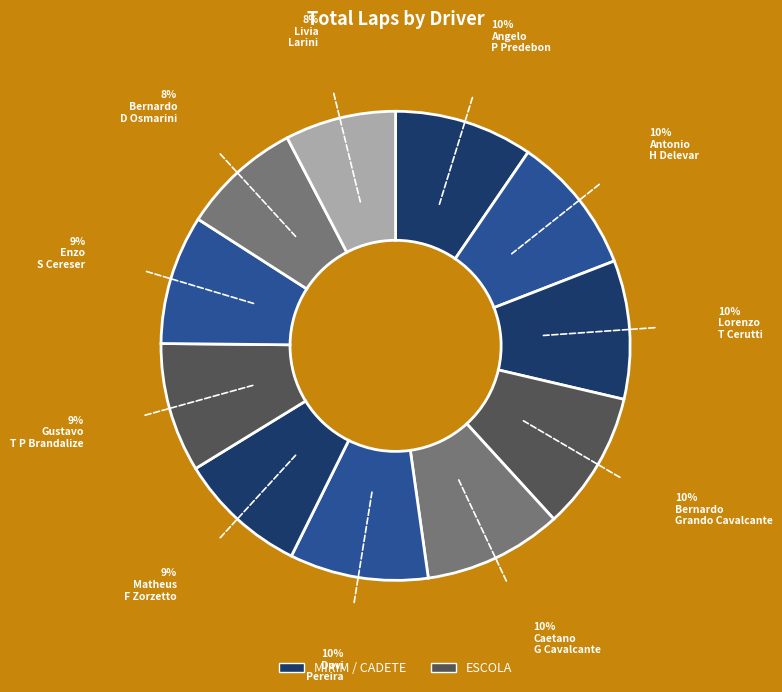

Which category has the smallest portion of the pie?

Livia Larini